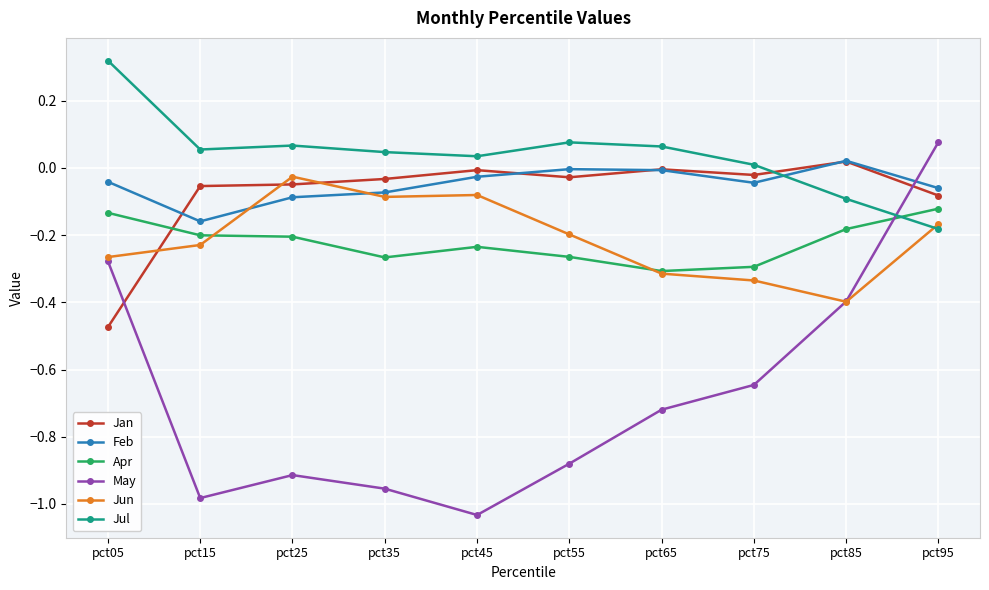

What is the value of the May point at the 9th from the left?

-0.4